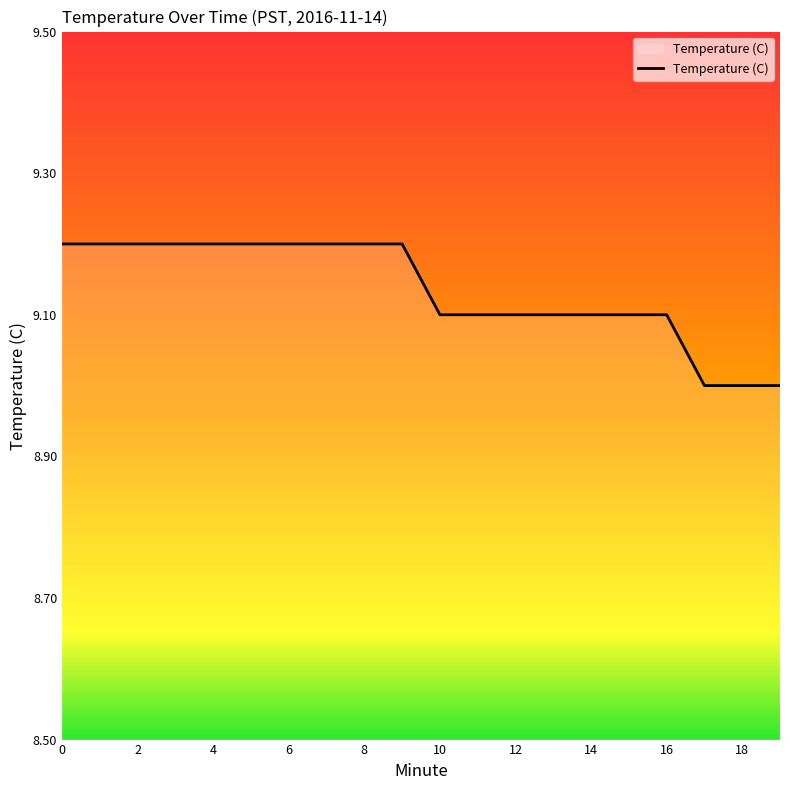

What is the minimum value shown in the chart?

9.0